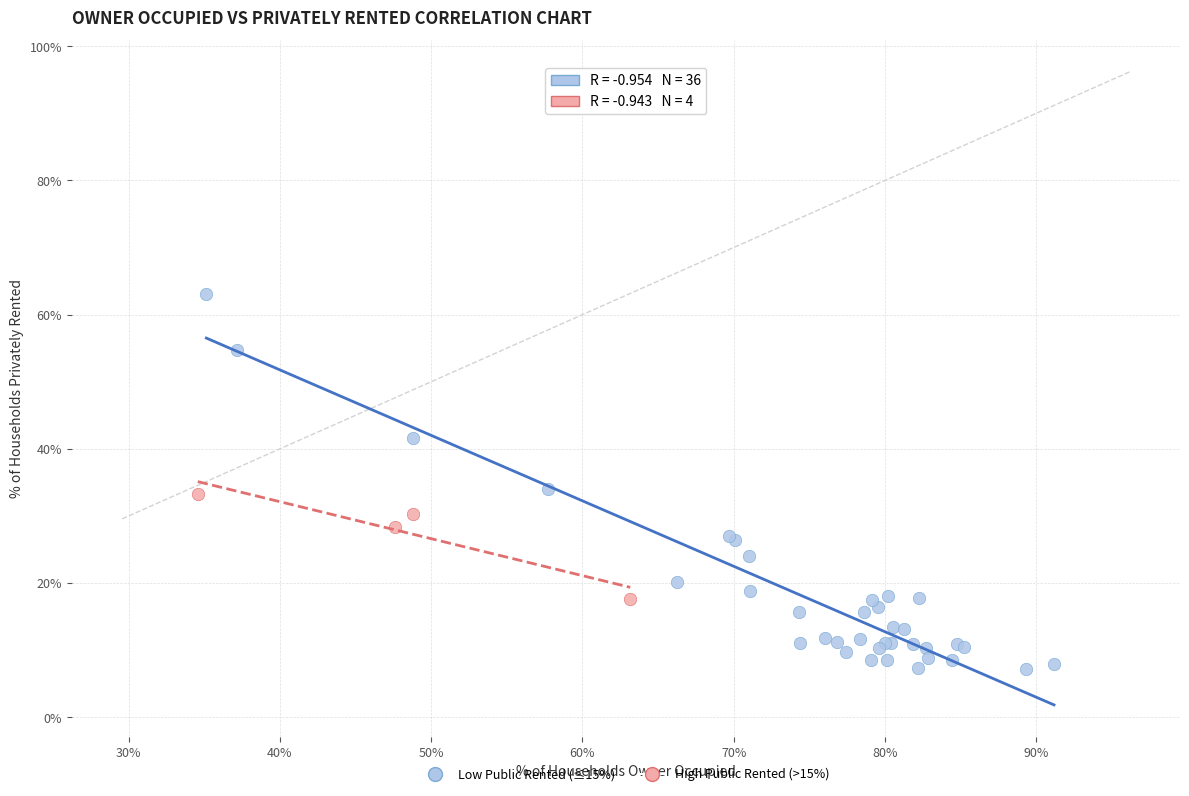

Which series contains the highest Y value?

Low Public Rented (≤15%)